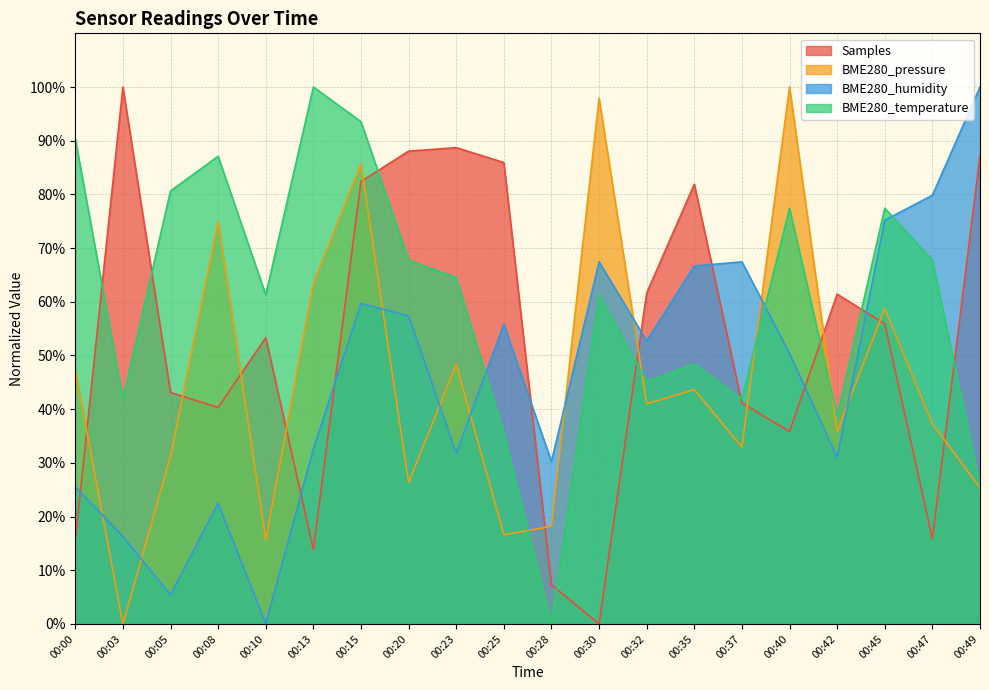

Does the chart display data point markers on the line(s)?

No